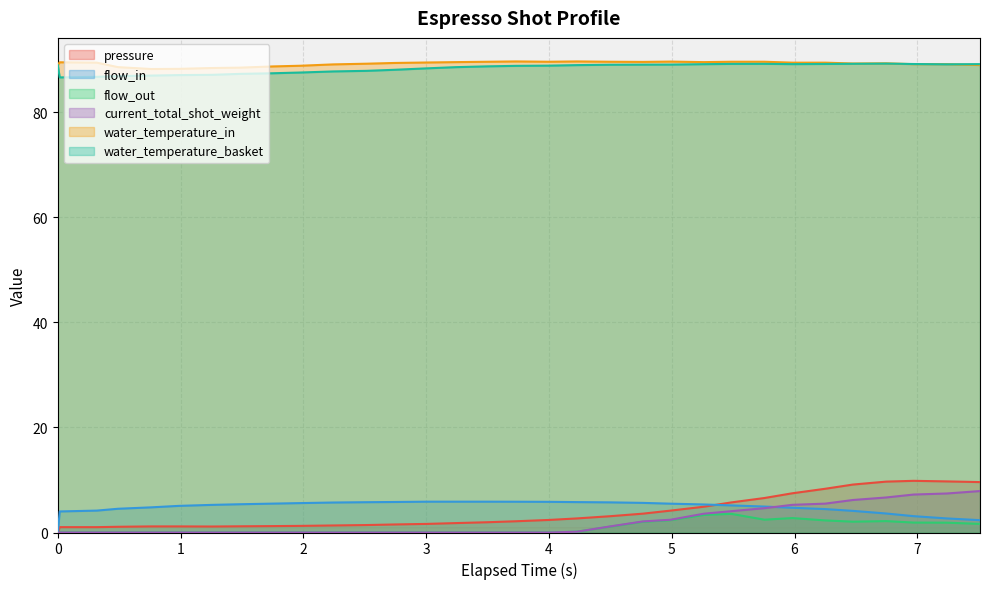

How many lines are shown in the chart?

6